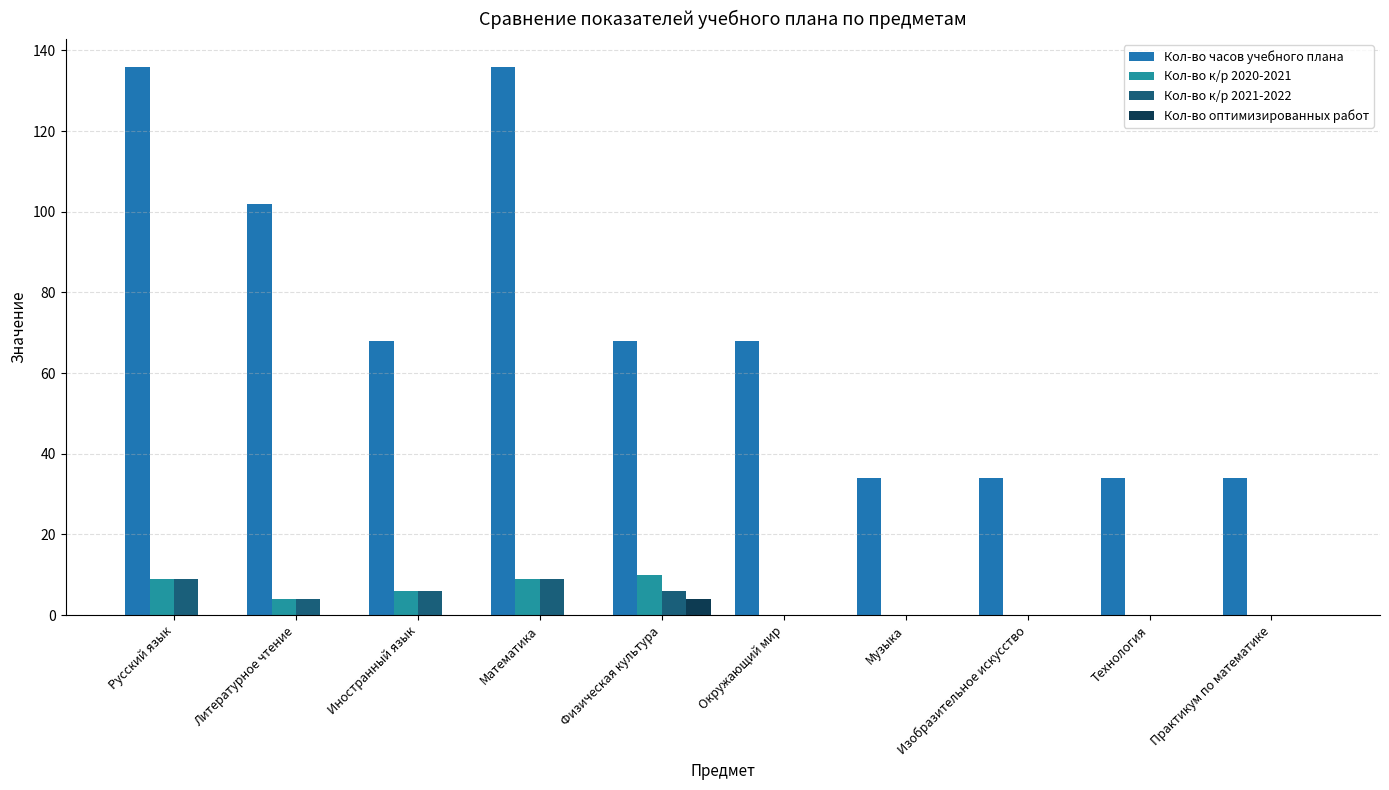

How many groups of bars are there?

10